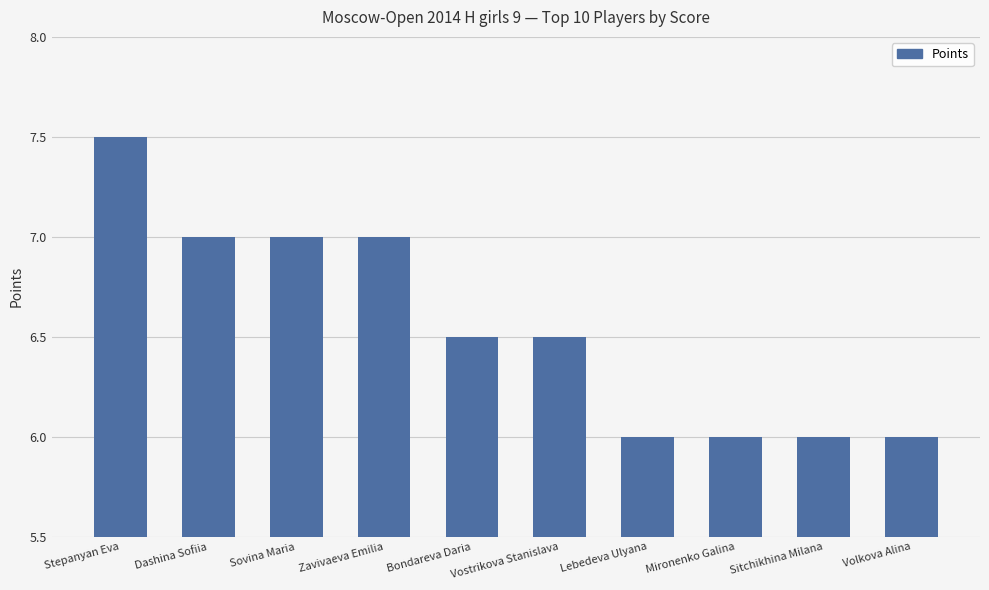

How many values are between 6 and 7?

9